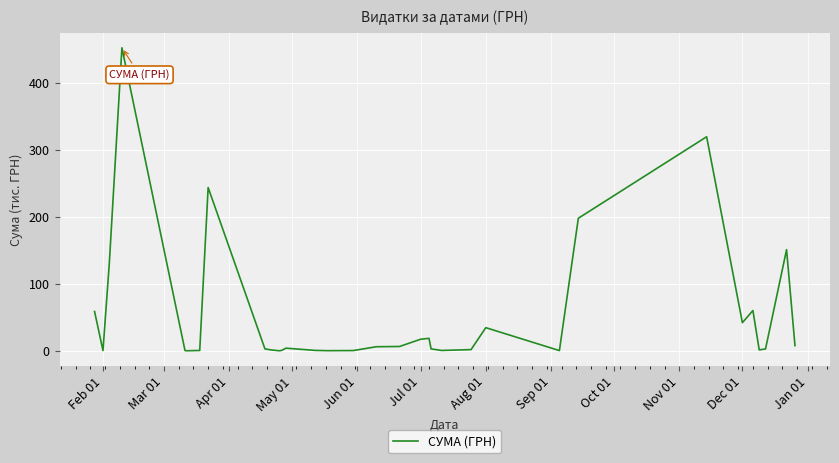

What is the maximum value shown in the chart?

452.1